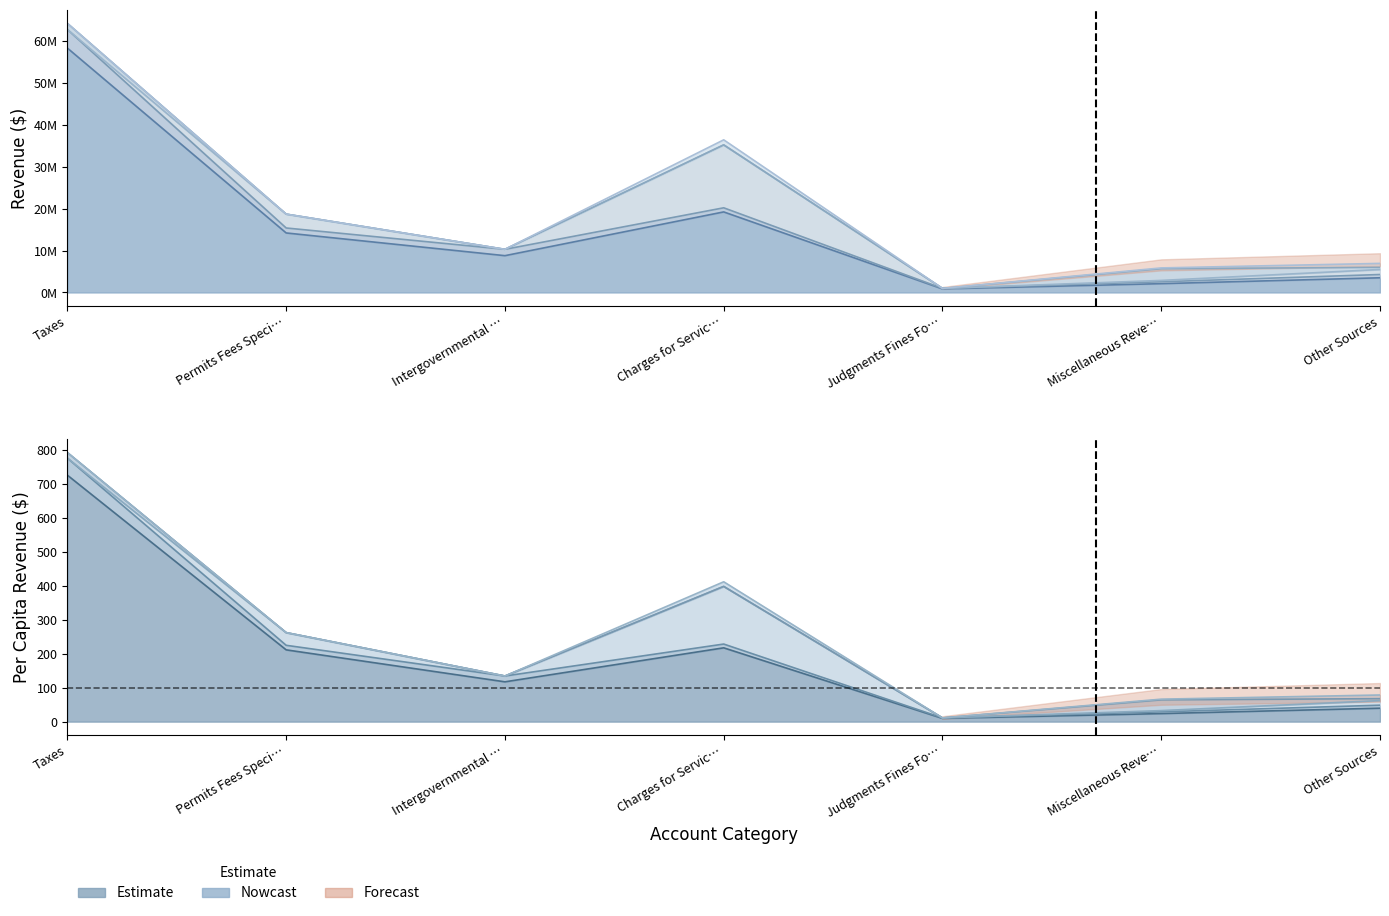

True or false: Enterprise and General intersect in this chart.

False